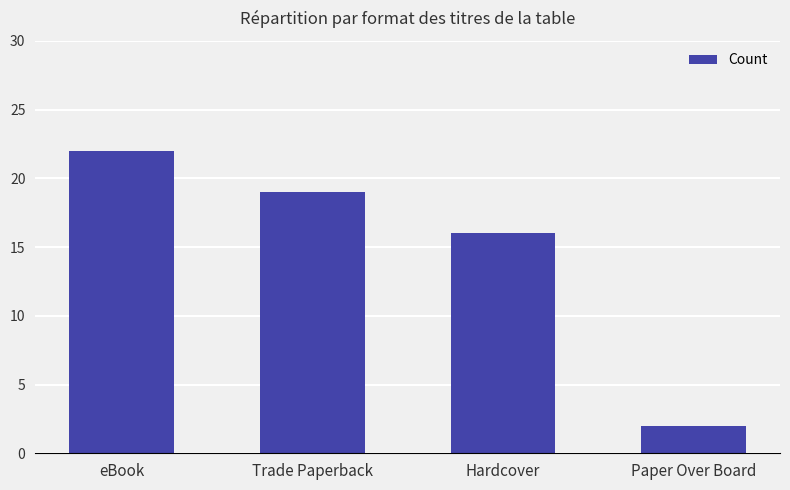

Reading right to left, extract all data points from this chart.

Paper Over Board=2	Hardcover=16	Trade Paperback=19	eBook=22